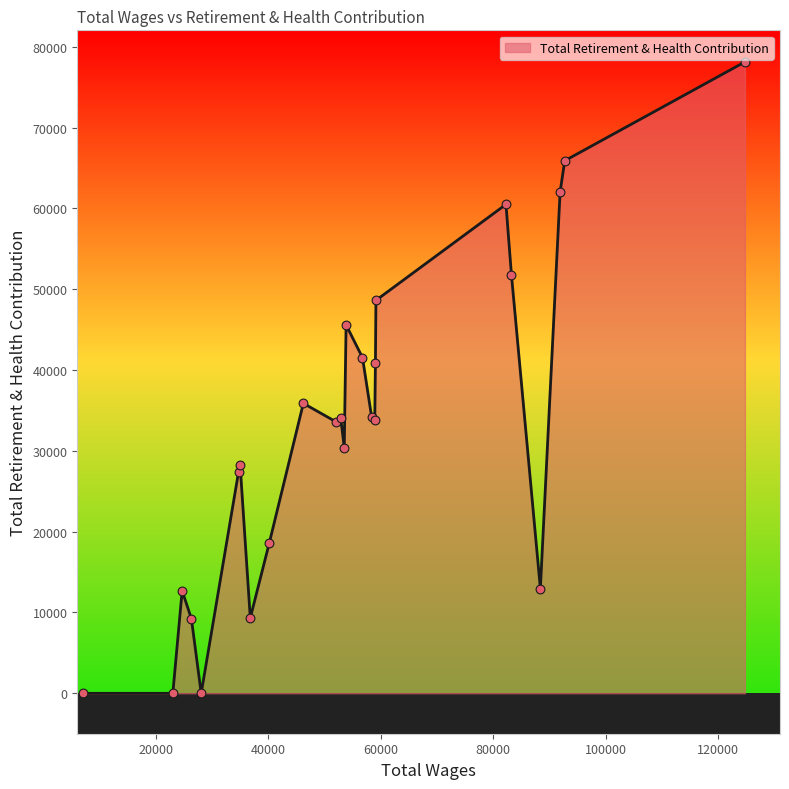

What is the greatest value displayed?

78123